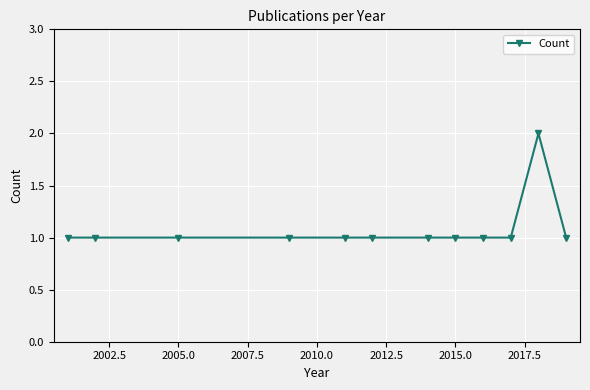

What is the sum of all values?

13